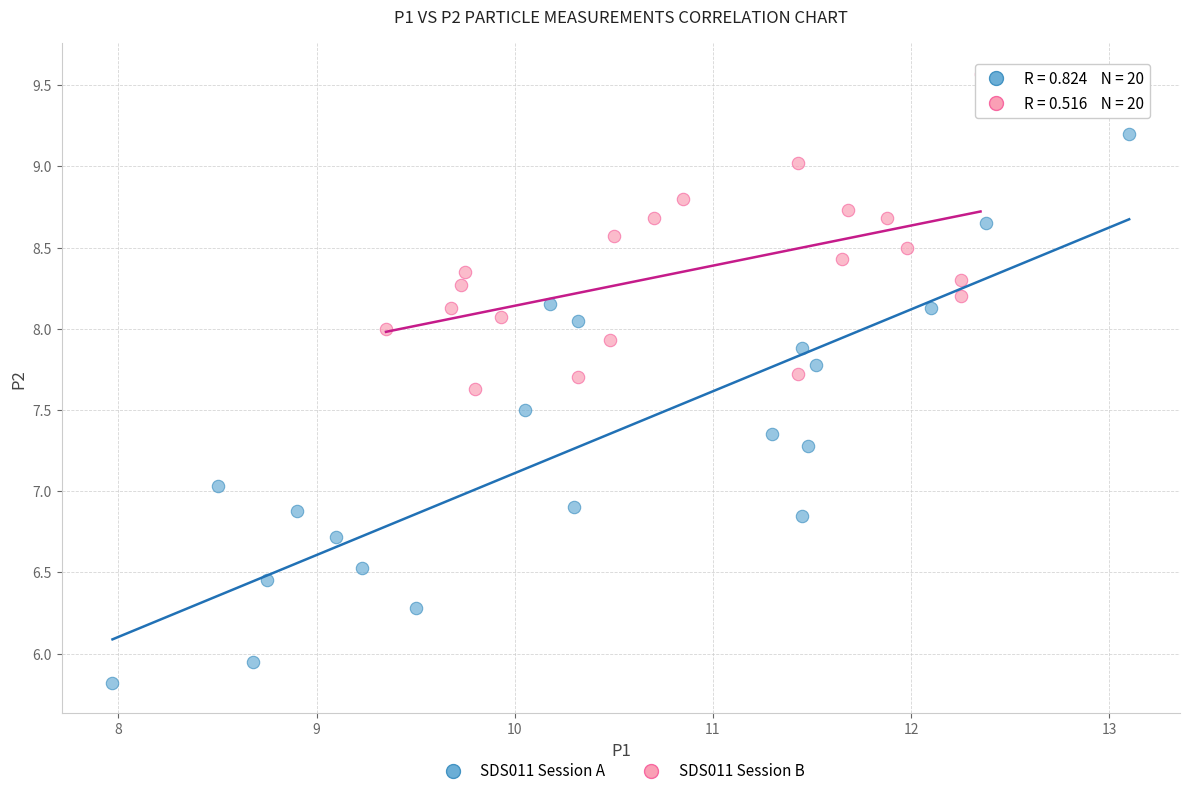

Which series reaches the maximum Y coordinate?

SDS011 Session B